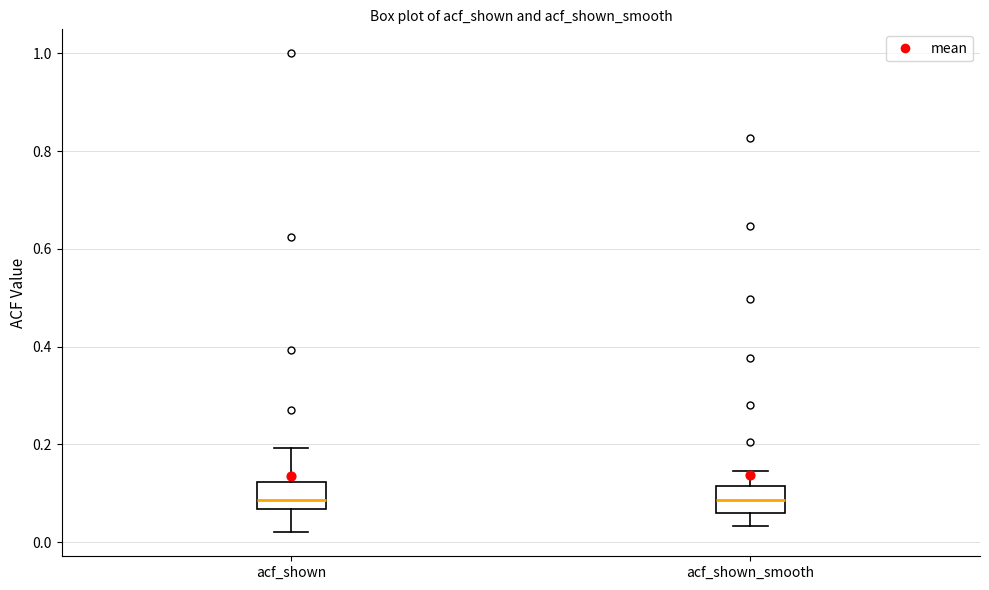

Reading left to right, transcribe this box plot: for each box, give where its median line is, the range the box spans, and where its two whiskers end, as read against the y-axis. The values are not printed on the chart, so give them approximately, as read against the axis.

acf_shown: median 0.08, box 0.06 to 0.12, whiskers 0.02 to 0.20
acf_shown_smooth: median 0.08, box 0.06 to 0.12, whiskers 0.04 to 0.14